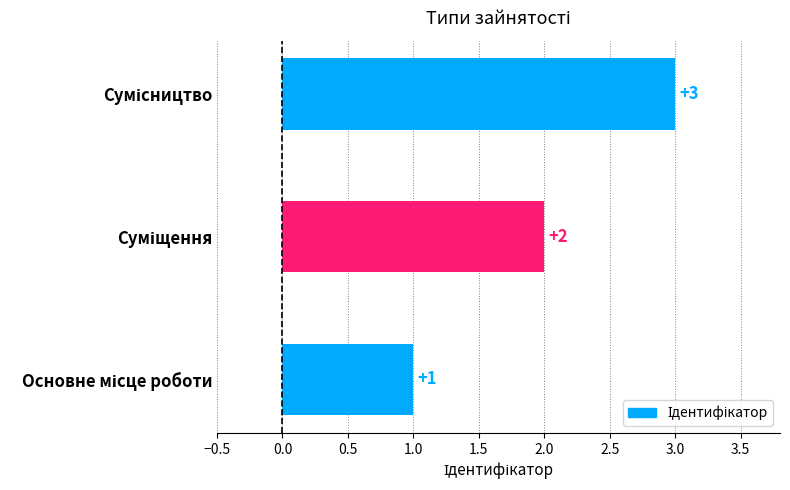

What is the sum of all values?

6